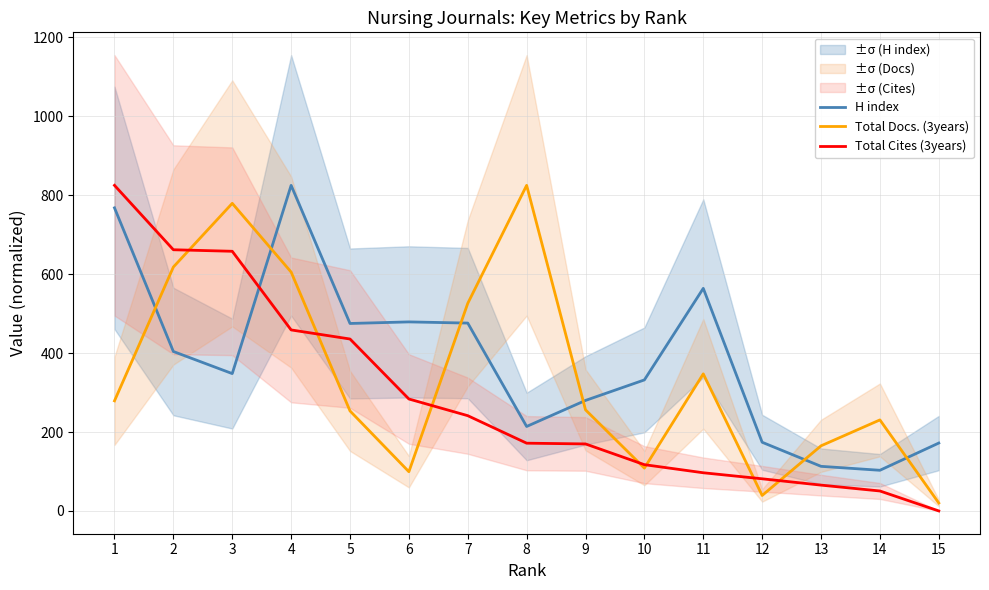

Which series ends up on top after the final intersection of Total Cites (3years) and Total Docs. (3years)?

Total Docs. (3years)